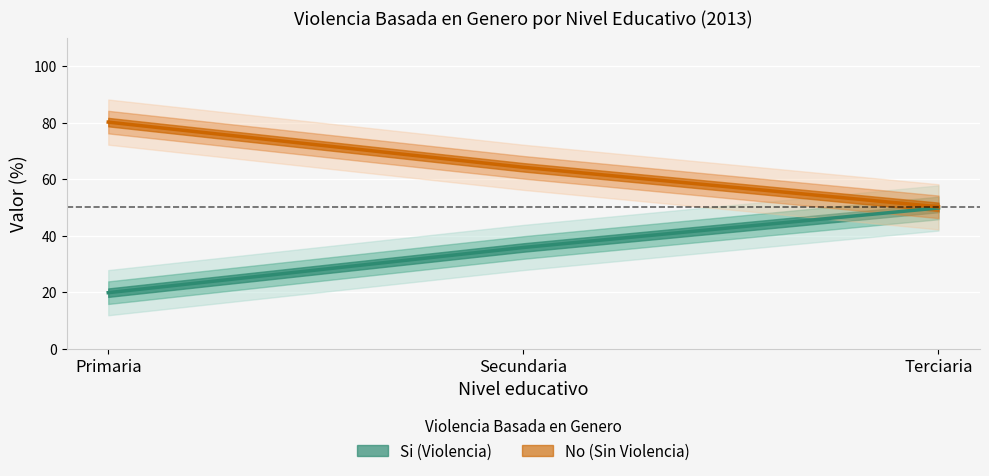

What is the difference between the second highest and minimum values in the No series?

14.0